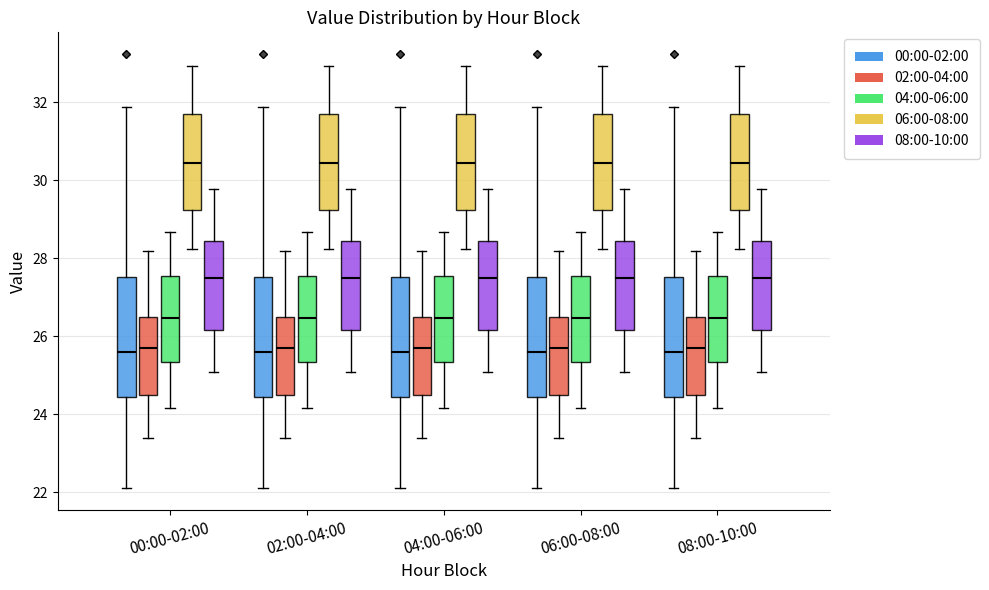

Reading left to right, read every box against the y-axis: the position of its median line, the range the box covers, and the ends of its whiskers. The values are not printed on the chart, so give them approximately, as read against the axis.

00:00-02:00 (00:00-02:00): median 25.6, box 24.4 to 27.6, whiskers 22.2 to 31.8
00:00-02:00 (02:00-04:00): median 25.6, box 24.4 to 26.4, whiskers 23.4 to 28.2
00:00-02:00 (04:00-06:00): median 26.4, box 25.4 to 27.6, whiskers 24.2 to 28.6
00:00-02:00 (06:00-08:00): median 30.4, box 29.2 to 31.6, whiskers 28.2 to 33.0
00:00-02:00 (08:00-10:00): median 27.4, box 26.2 to 28.4, whiskers 25.0 to 29.8
02:00-04:00 (00:00-02:00): median 25.6, box 24.4 to 27.6, whiskers 22.2 to 31.8
02:00-04:00 (02:00-04:00): median 25.6, box 24.4 to 26.4, whiskers 23.4 to 28.2
02:00-04:00 (04:00-06:00): median 26.4, box 25.4 to 27.6, whiskers 24.2 to 28.6
02:00-04:00 (06:00-08:00): median 30.4, box 29.2 to 31.6, whiskers 28.2 to 33.0
02:00-04:00 (08:00-10:00): median 27.4, box 26.2 to 28.4, whiskers 25.0 to 29.8
04:00-06:00 (00:00-02:00): median 25.6, box 24.4 to 27.6, whiskers 22.2 to 31.8
04:00-06:00 (02:00-04:00): median 25.6, box 24.4 to 26.4, whiskers 23.4 to 28.2
04:00-06:00 (04:00-06:00): median 26.4, box 25.4 to 27.6, whiskers 24.2 to 28.6
04:00-06:00 (06:00-08:00): median 30.4, box 29.2 to 31.6, whiskers 28.2 to 33.0
04:00-06:00 (08:00-10:00): median 27.4, box 26.2 to 28.4, whiskers 25.0 to 29.8
06:00-08:00 (00:00-02:00): median 25.6, box 24.4 to 27.6, whiskers 22.2 to 31.8
06:00-08:00 (02:00-04:00): median 25.6, box 24.4 to 26.4, whiskers 23.4 to 28.2
06:00-08:00 (04:00-06:00): median 26.4, box 25.4 to 27.6, whiskers 24.2 to 28.6
06:00-08:00 (06:00-08:00): median 30.4, box 29.2 to 31.6, whiskers 28.2 to 33.0
06:00-08:00 (08:00-10:00): median 27.4, box 26.2 to 28.4, whiskers 25.0 to 29.8
08:00-10:00 (00:00-02:00): median 25.6, box 24.4 to 27.6, whiskers 22.2 to 31.8
08:00-10:00 (02:00-04:00): median 25.6, box 24.4 to 26.4, whiskers 23.4 to 28.2
08:00-10:00 (04:00-06:00): median 26.4, box 25.4 to 27.6, whiskers 24.2 to 28.6
08:00-10:00 (06:00-08:00): median 30.4, box 29.2 to 31.6, whiskers 28.2 to 33.0
08:00-10:00 (08:00-10:00): median 27.4, box 26.2 to 28.4, whiskers 25.0 to 29.8